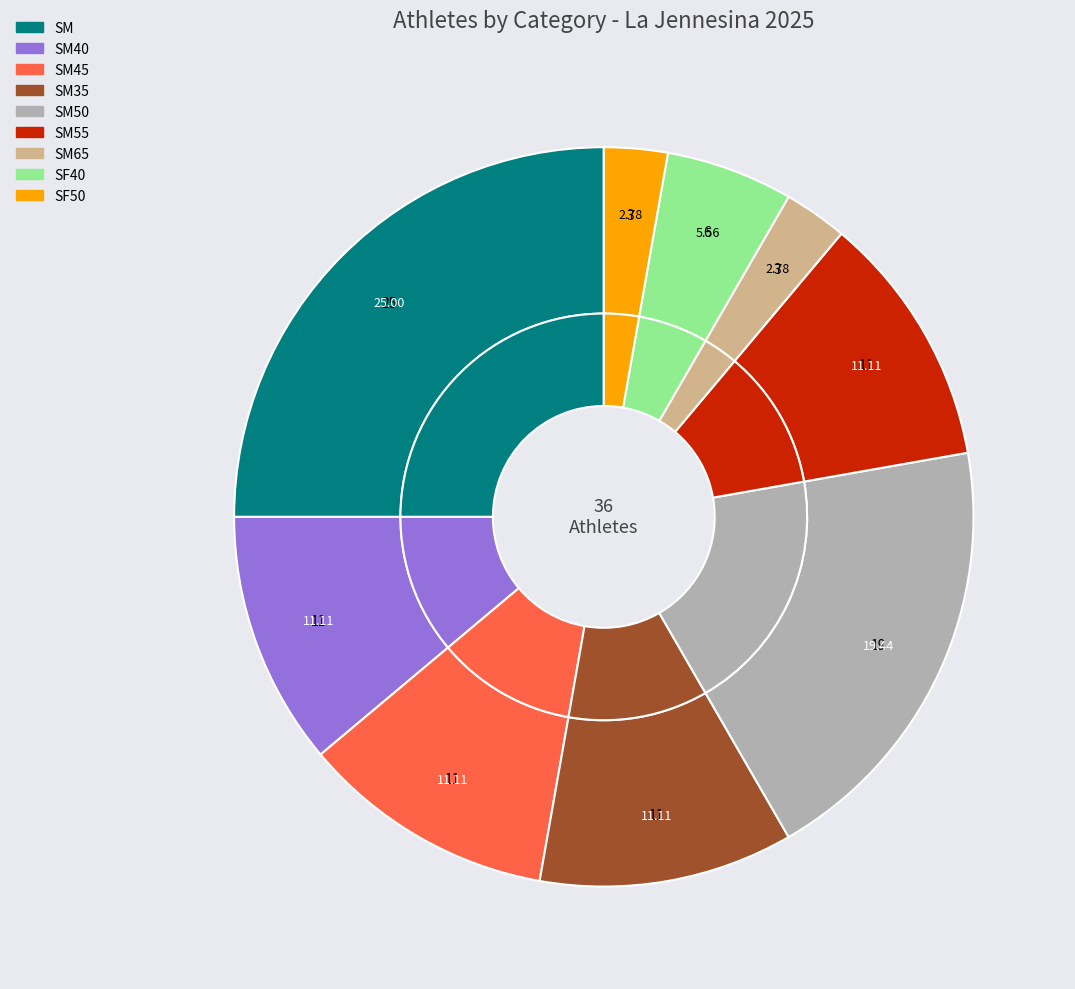

To the nearest percent, what is the average slice percentage?

11%